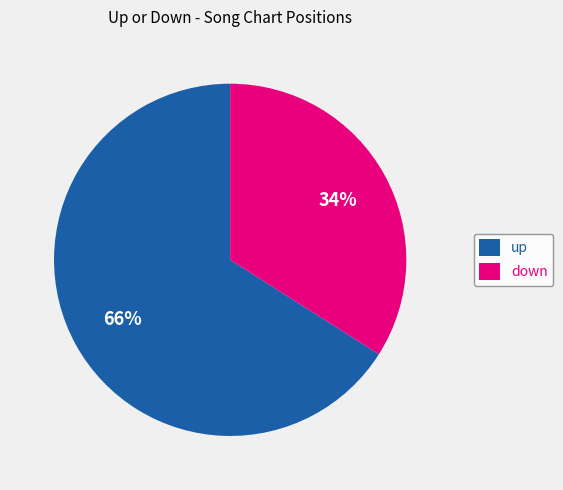

Between up and down, which is larger?

up